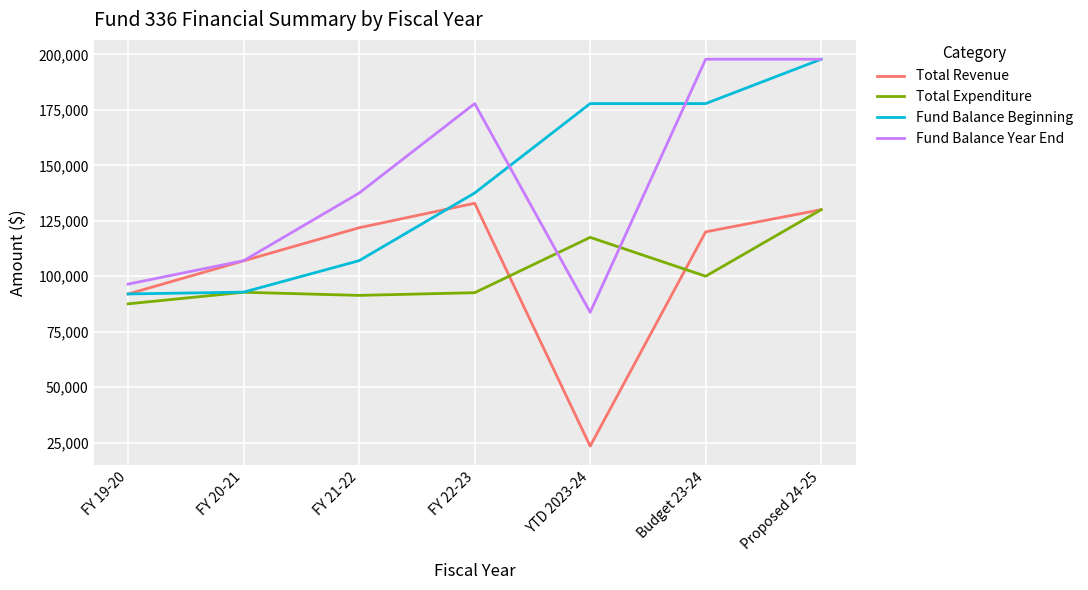

Which series ends up on top after the final intersection of Total Revenue and Fund Balance Beginning?

Fund Balance Beginning